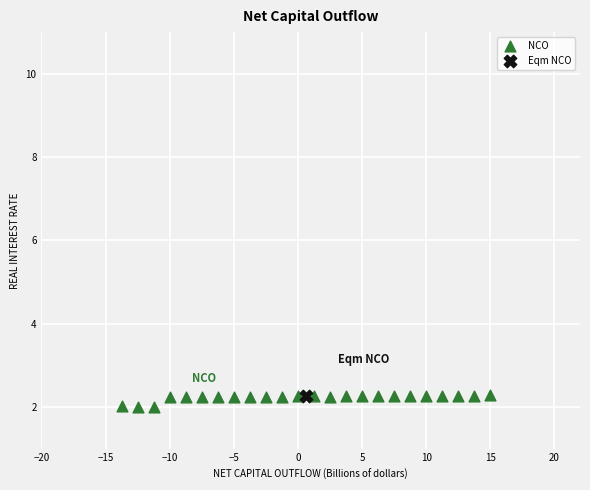

What are all the series names shown in the legend?

NCO, Eqm NCO